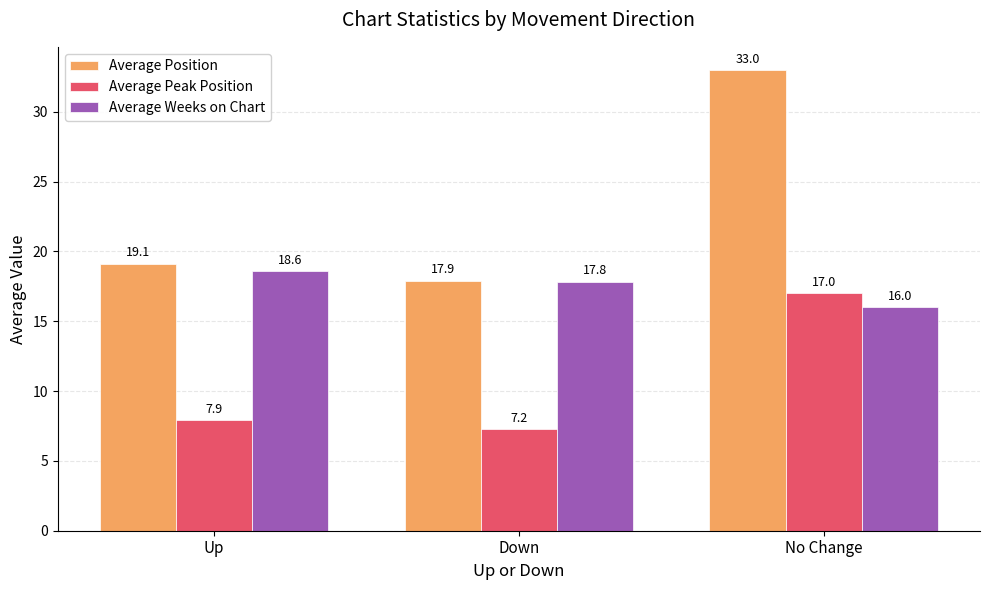

What is the value of the Average Weeks on Chart bar at the 2nd from the left?

17.8